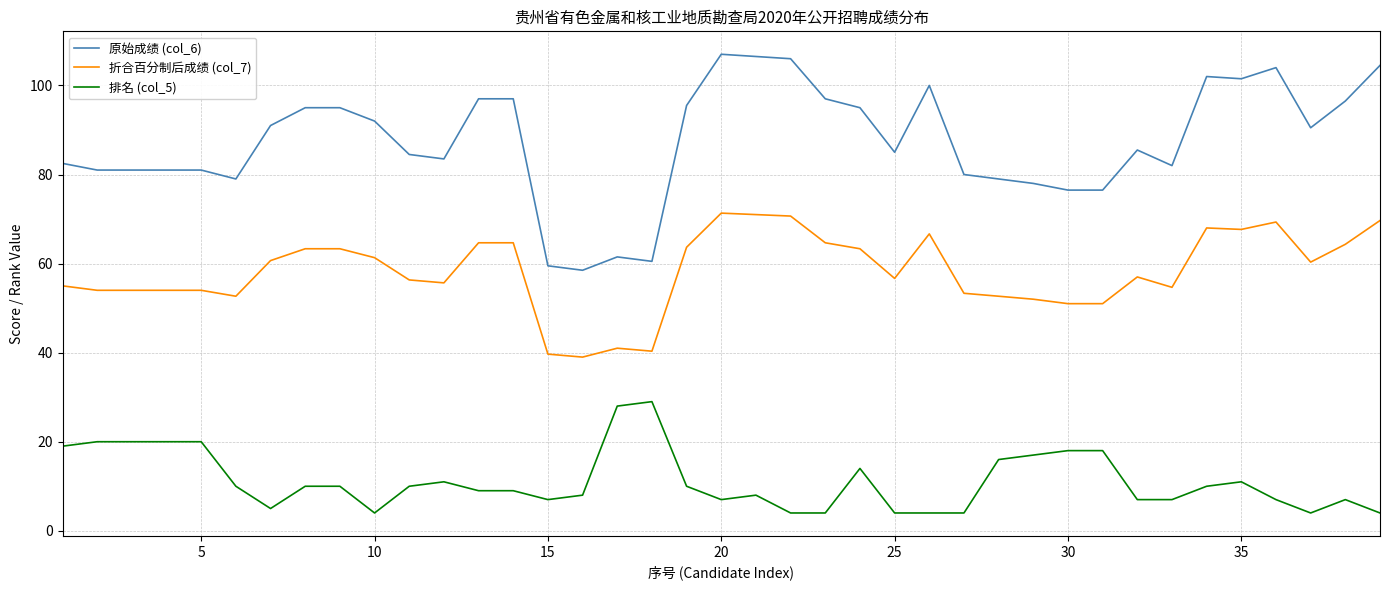

What is the highest value of the 排名 (col_5) series?

29.0